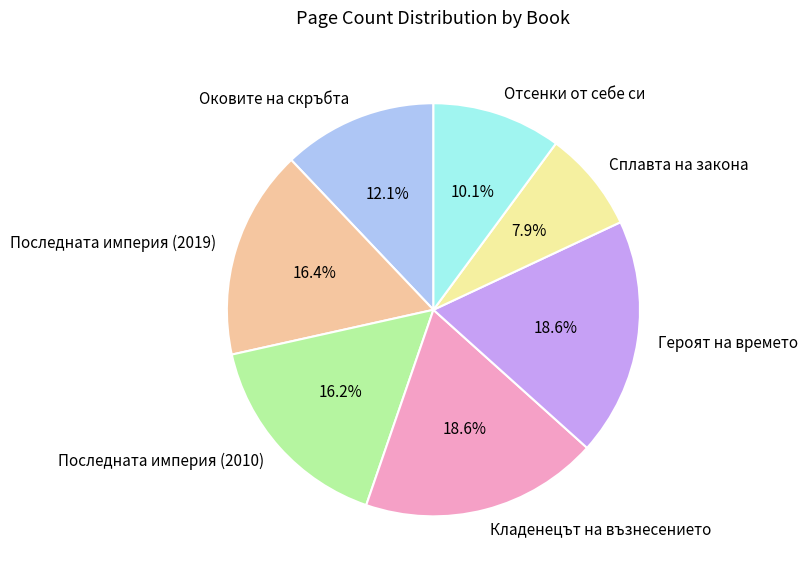

How many segments does this pie chart have?

7